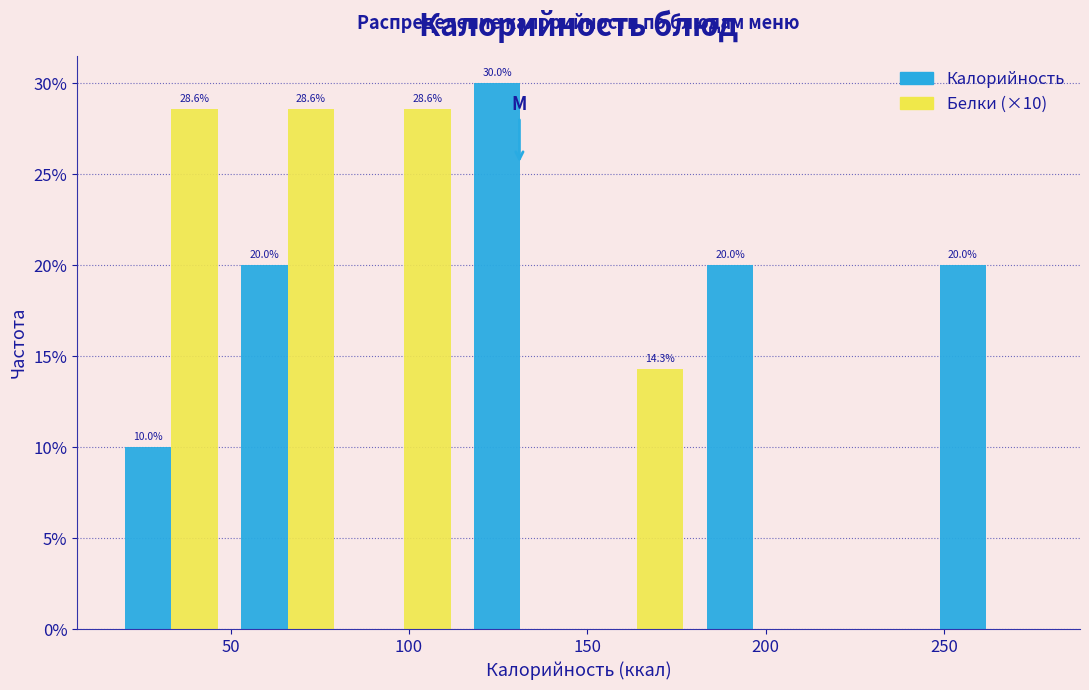

In the Калорийность series, which range on the x-axis has the tallest bar?

115 to 150